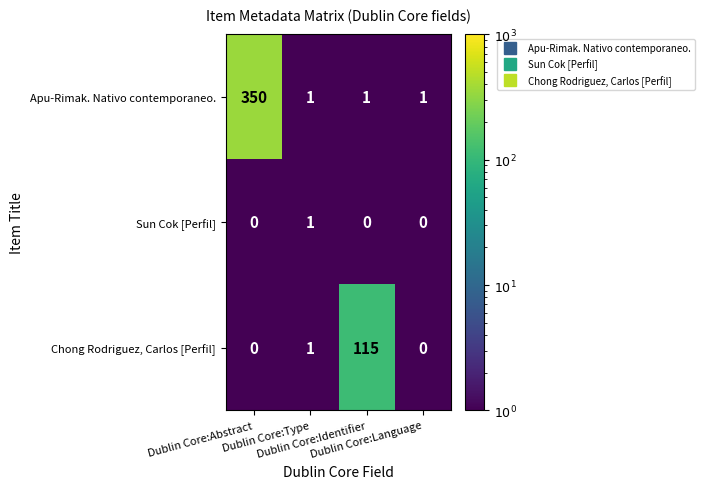

Count the Sun Cok [Perfil] values in the range 0 to 1.

4